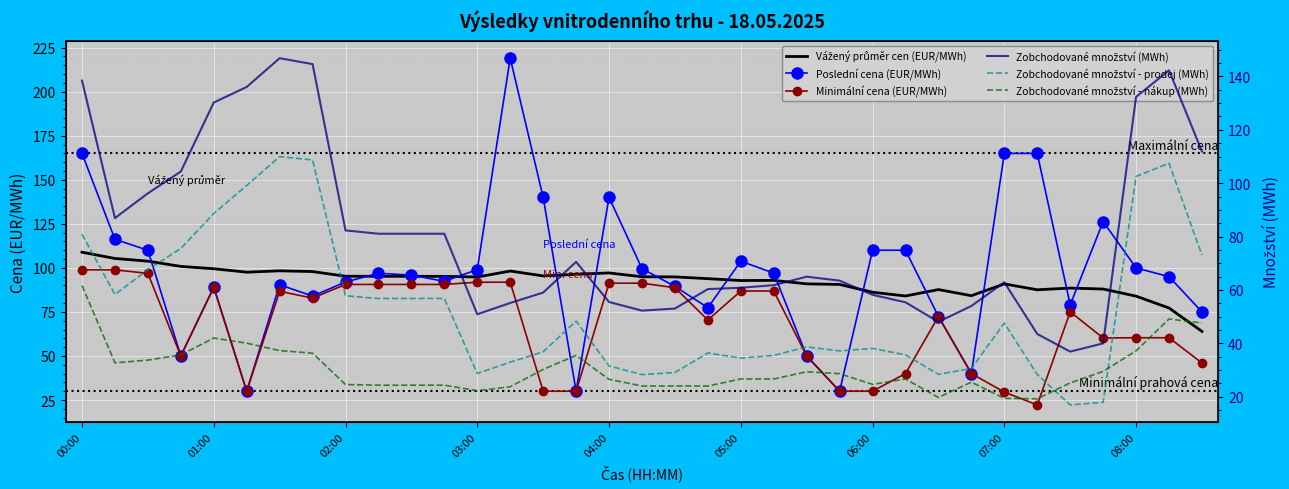

Reading left to right, what are all the values shown in this chart?

Vážený průměr cen (EUR/MWh): 108.9	105.3	103.8	100.8	99.5	97.5	98.3	97.9	95.2	95.2	95.2	95.2	94.8	98.2	95.4	96.4	97.1	95.0	94.9	93.9	92.8	92.9	90.9	90.6	86.2	84.0	87.7	84.2	90.9	87.6	88.5	88.0	84.0	77.2	64.0
Poslední cena (EUR/MWh): 165.0	116.2	110.0	50.0	89.0	30.0	90.4	84.0	92.0	96.9	95.9	92.4	99.0	219.0	140.0	30.0	140.0	99.6	89.5	77.4	103.8	97.0	50.0	30.0	110.0	110.0	72.4	40.0	164.9	164.9	79.0	126.3	100.0	95.0	75.0
Minimální cena (EUR/MWh): 98.9	98.9	96.9	50.0	89.0	30.0	86.7	82.8	90.6	90.6	90.6	90.6	91.9	91.9	30.0	30.0	91.3	91.3	88.7	70.4	86.8	86.8	50.0	30.0	30.0	40.0	72.4	40.0	29.5	22.2	75.1	60.2	60.3	60.3	46.0
Zobchodované množství (MWh): 138.4	86.9	96.2	104.4	130.2	136.1	146.8	144.6	82.3	81.0	81.0	81.0	50.9	55.1	59.0	70.5	55.5	52.2	53.0	60.3	60.8	61.8	65.0	63.5	58.1	55.4	48.0	54.0	62.9	43.5	36.9	40.0	132.3	142.3	111.9
Zobchodované množství - prodej (MWh): 80.8	58.3	67.5	75.5	88.6	99.2	110.0	108.7	57.8	56.8	56.8	56.8	28.7	32.9	36.8	48.3	31.5	28.2	29.0	36.4	34.4	35.4	38.6	37.1	38.1	35.6	28.4	30.6	47.5	28.3	16.9	17.9	102.5	107.5	73.0
Zobchodované množství - nákup (MWh): 61.6	32.7	33.7	35.6	42.0	40.0	37.2	36.3	24.5	24.3	24.3	24.3	22.2	23.7	30.2	35.5	26.5	24.0	24.0	23.9	26.6	26.6	29.3	28.6	24.6	26.6	19.7	25.4	19.4	19.2	25.1	29.4	37.1	49.1	47.6